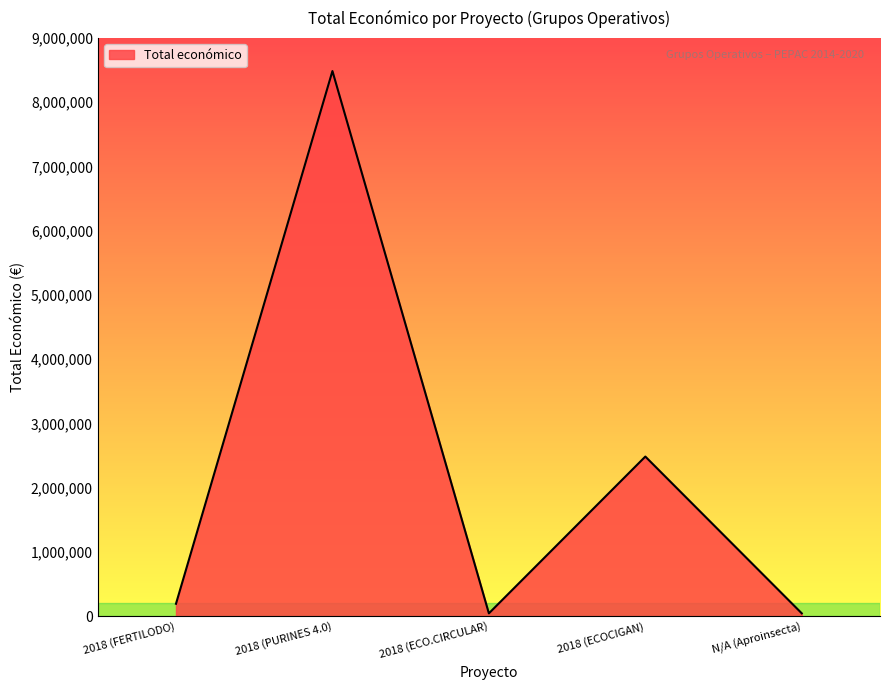

Between 2018 (PURINES 4.0) and 2018 (ECOCIGAN), which is larger?

2018 (PURINES 4.0)